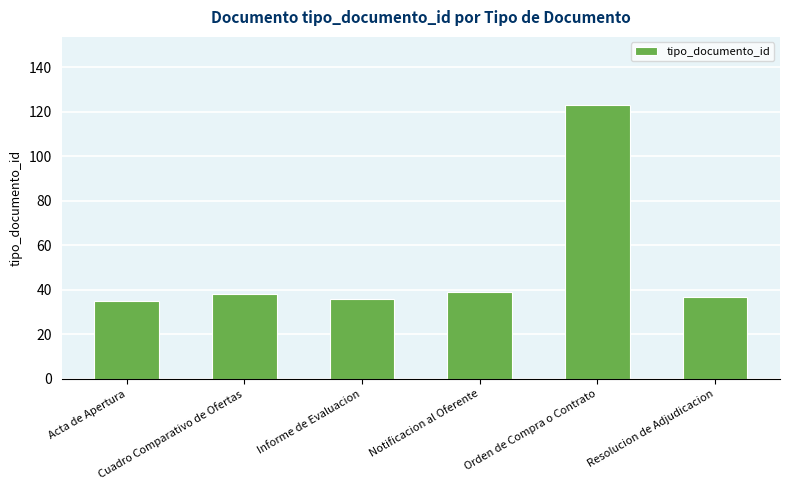

What is the label of the 4th bar from the right?

Informe de Evaluacion